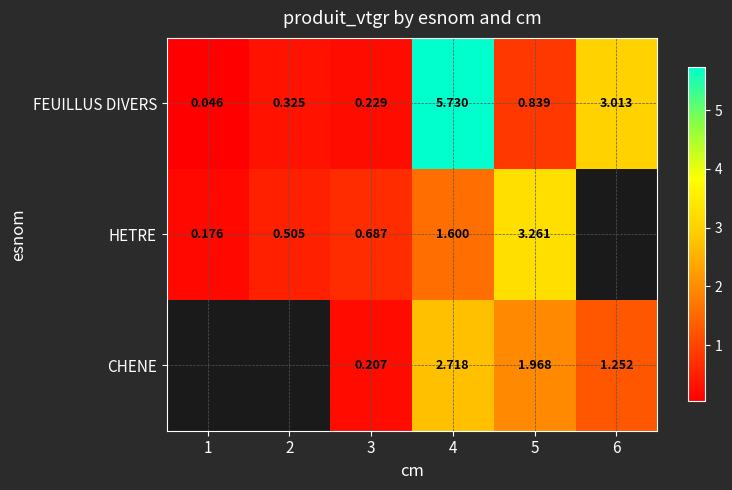

The FEUILLUS DIVERS series shows 3.0 at 6. True or false?

True